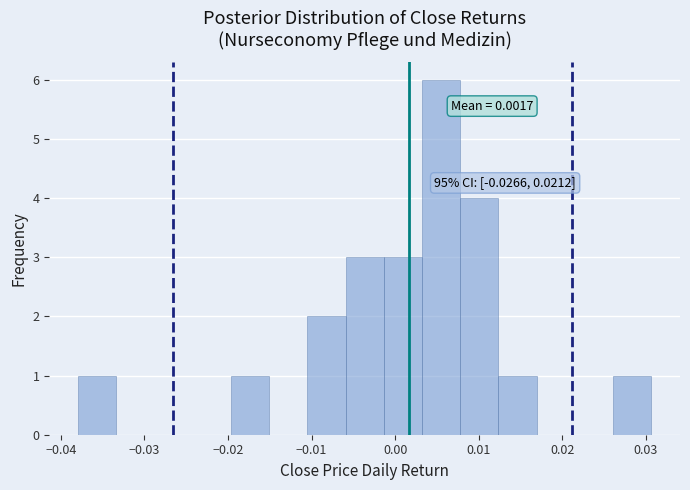

Which range on the x-axis has the tallest bar?

0.003 to 0.008